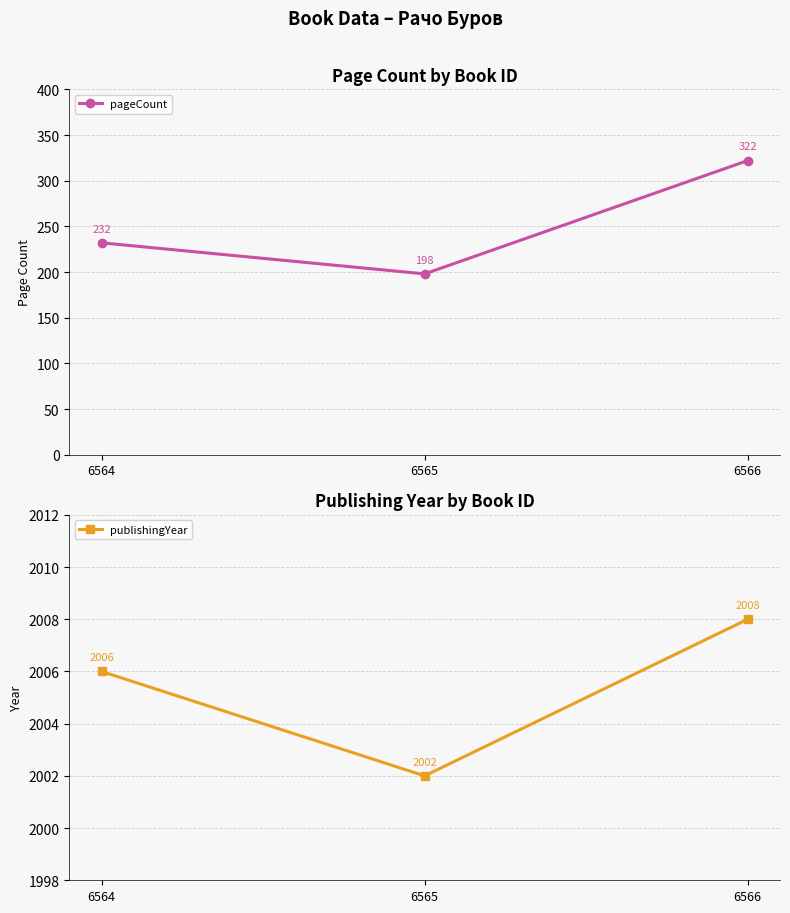

Reading left to right, transcribe all the data shown in this chart.

pageCount: 6564=232	6565=198	6566=322
publishingYear: 6564=2006	6565=2002	6566=2008